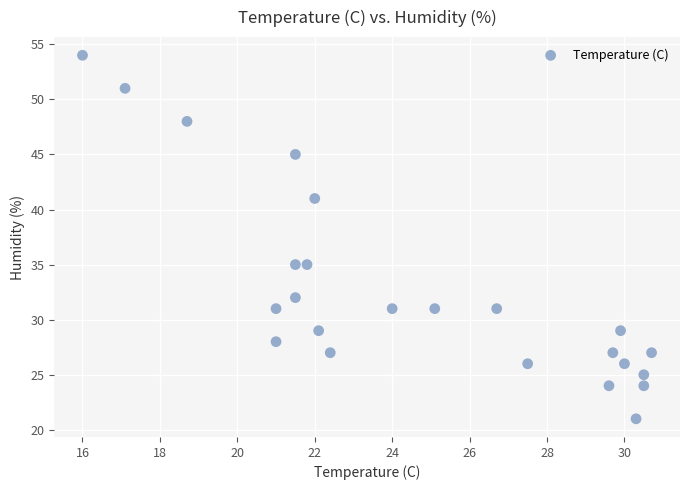

What is the range of Y values (max minus min)?

33